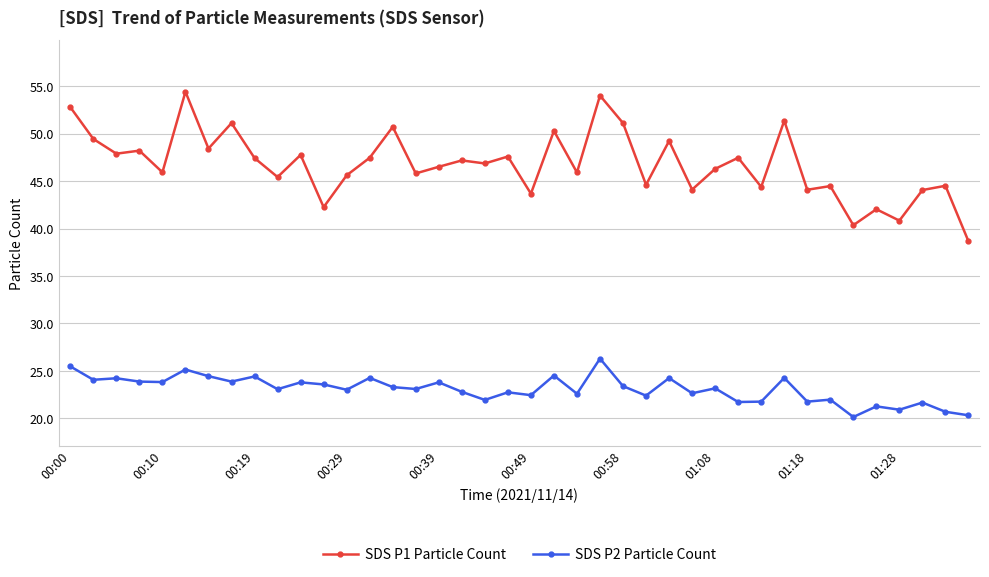

Which series has the widest spread of values?

SDS P1 Particle Count